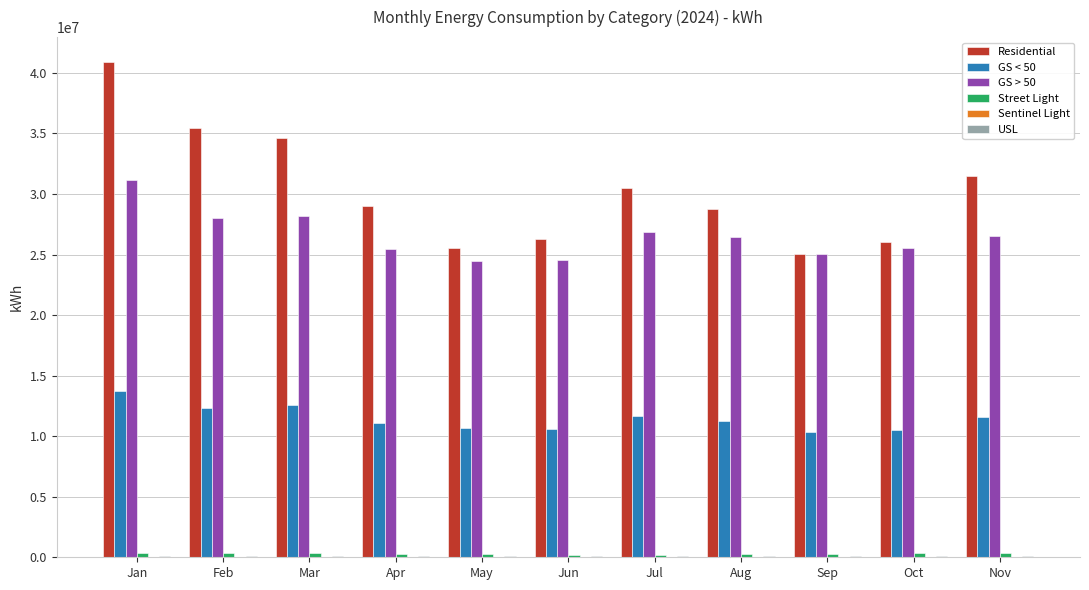

Which series has the largest range (max minus min)?

Residential